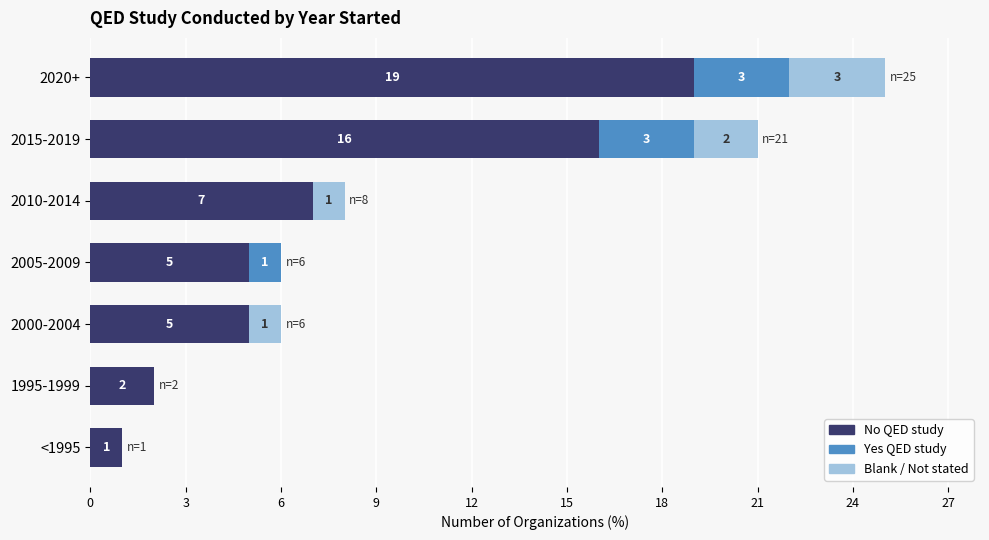

What is the total value across all series at 2000-2004?

6